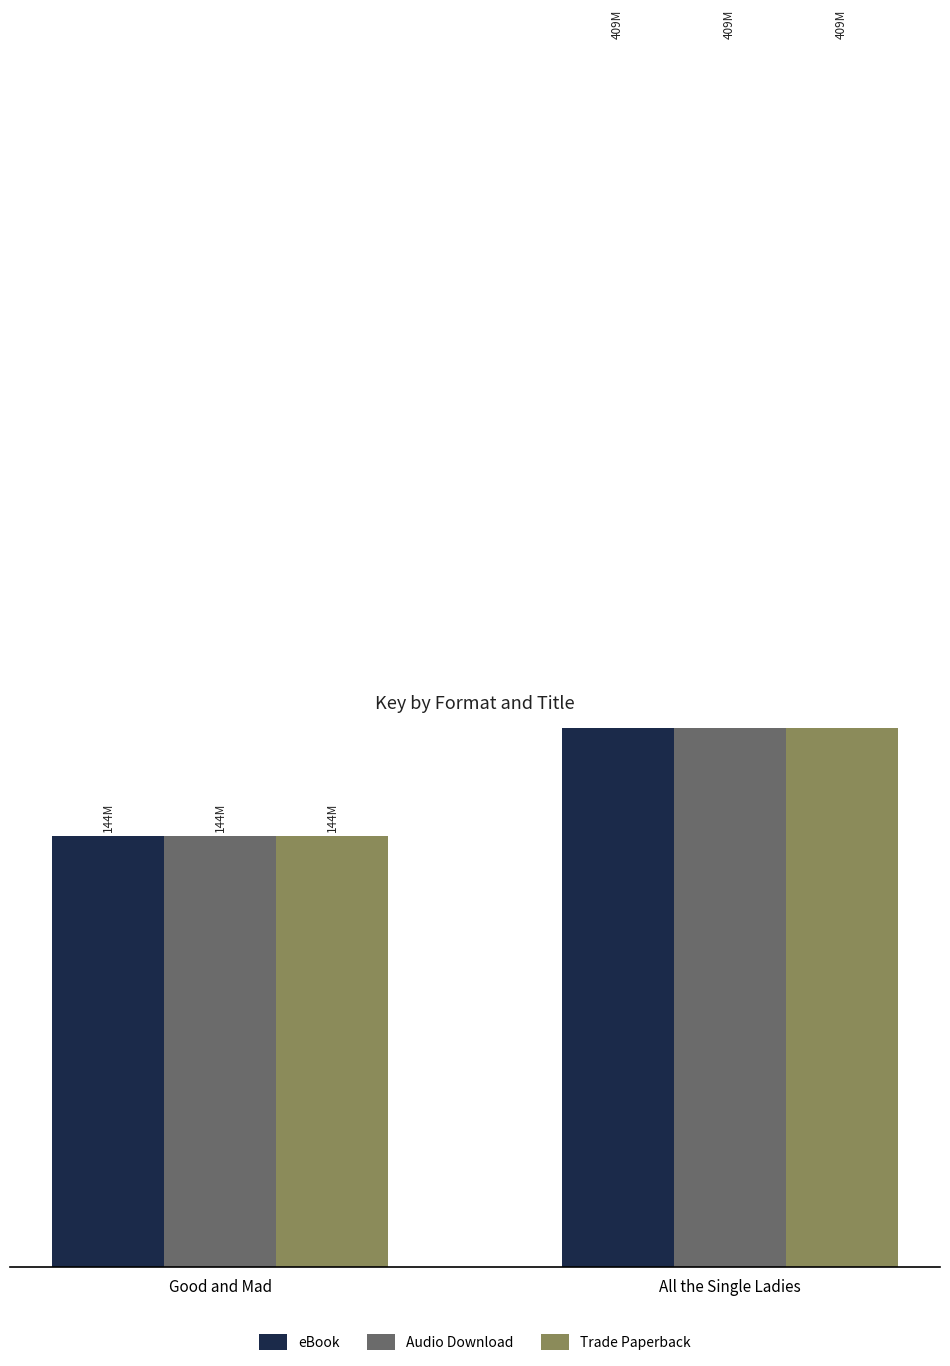

The value of Trade Paperback at All the Single Ladies is 259098305. True or false?

False